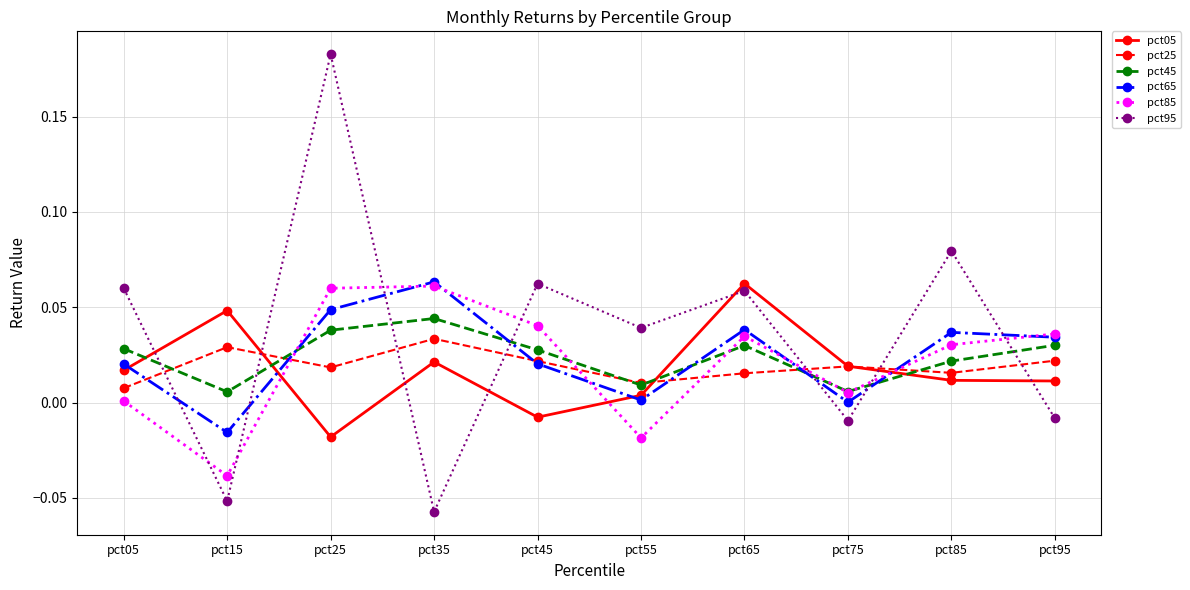

How many times do pct25 and pct95 cross each other?

7